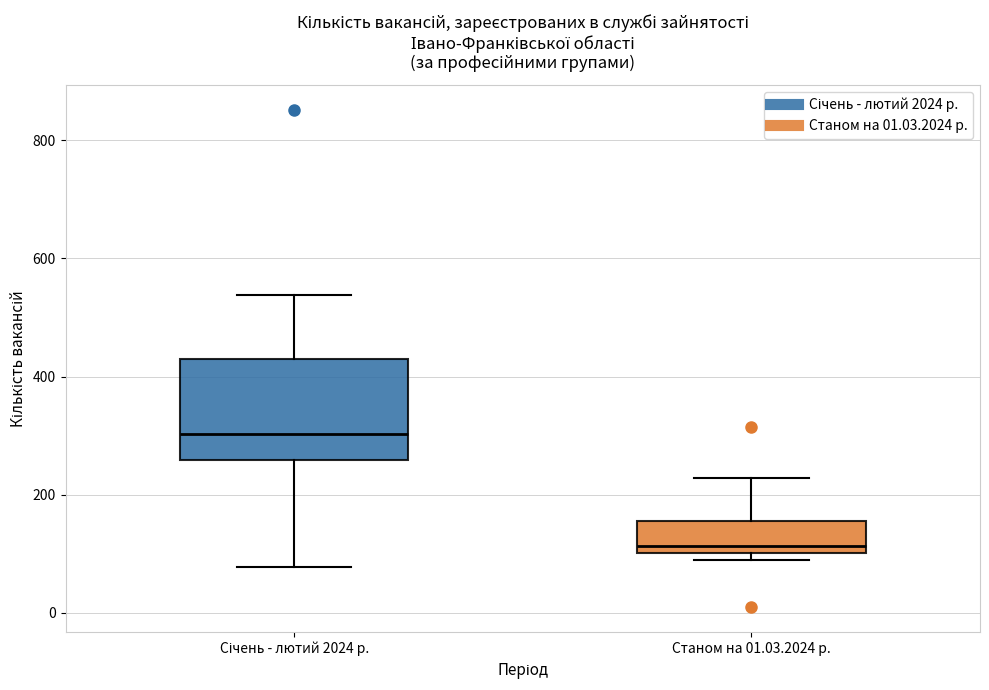

Reading left to right, transcribe this box plot: for each box, give where its median line is, the range the box spans, and where its two whiskers end, as read against the y-axis. The values are not printed on the chart, so give them approximately, as read against the axis.

Січень - лютий 2024 р.: median 300, box 260 to 420, whiskers 80 to 540
Станом на 01.03.2024 р.: median 120, box 100 to 160, whiskers 80 to 220